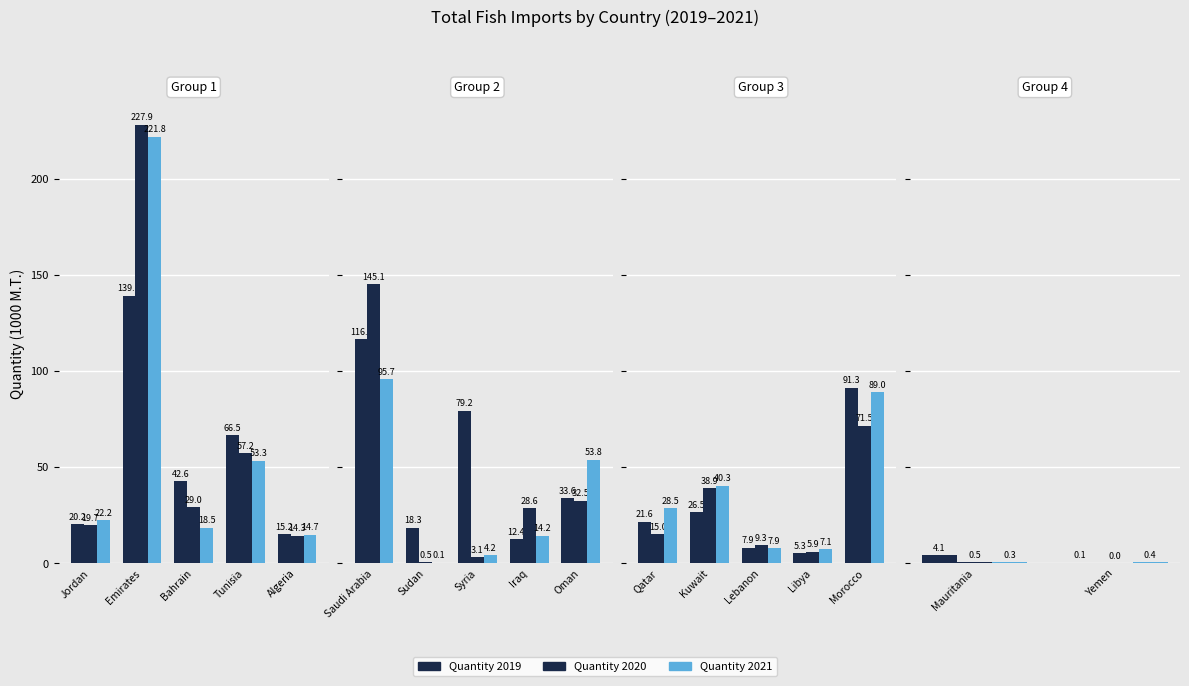

Count the number of data series in this chart.

3